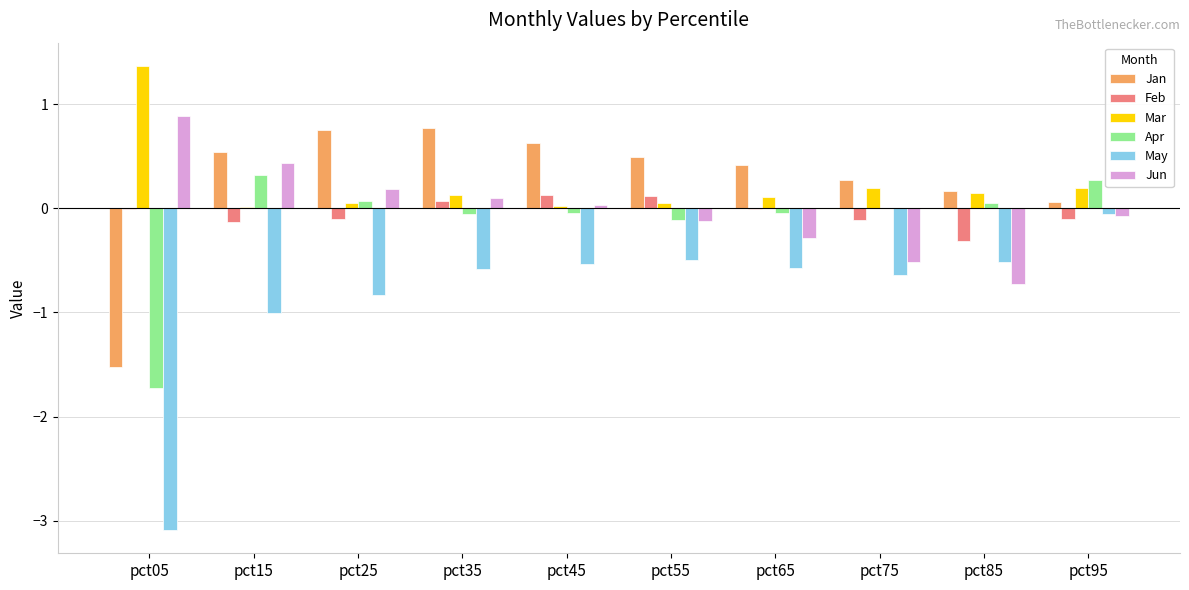

What is the sum of all Apr values?

-1.3